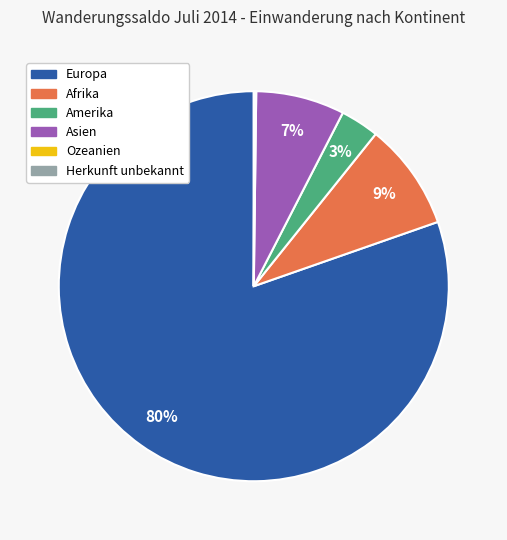

What is the largest slice in the pie chart?

Europa